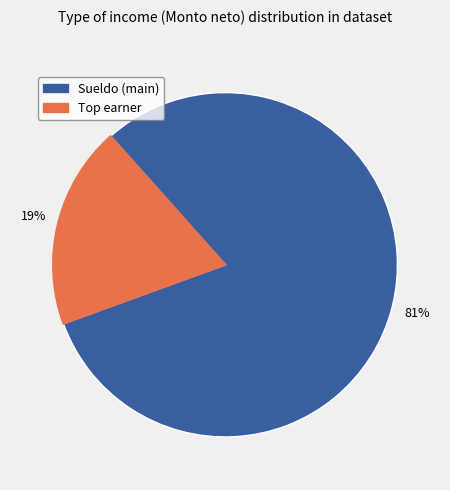

How many slices are in this pie chart?

2